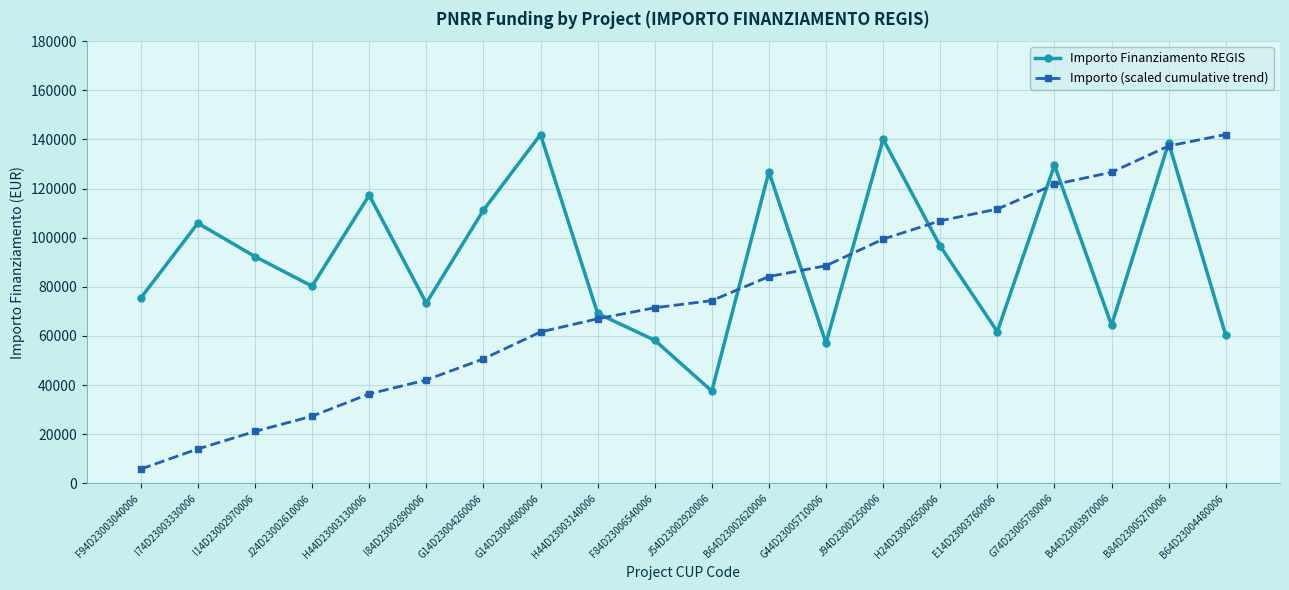

What is the spread (max minus min) of values at H44D23003130006?

80901.1